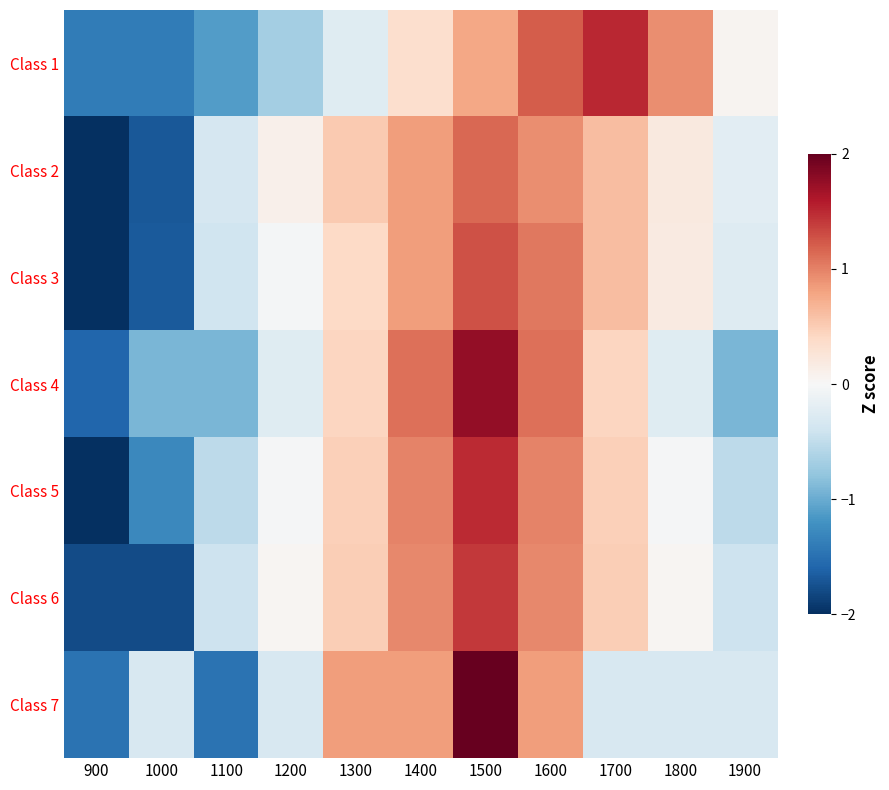

Reading left to right, transcribe all the data shown in this chart.

Class 1: 900=-1.4	1000=-1.4	1100=-1.1	1200=-0.7	1300=-0.2	1400=0.3	1500=0.8	1600=1.2	1700=1.5	1800=0.9	1900=0.1
Class 2: 900=-2.0	1000=-1.7	1100=-0.3	1200=0.1	1300=0.5	1400=0.8	1500=1.1	1600=0.9	1700=0.6	1800=0.2	1900=-0.2
Class 3: 900=-2.0	1000=-1.7	1100=-0.4	1200=-0.0	1300=0.4	1400=0.8	1500=1.3	1600=1.1	1700=0.6	1800=0.2	1900=-0.3
Class 4: 900=-1.6	1000=-0.9	1100=-0.9	1200=-0.2	1300=0.4	1400=1.1	1500=1.8	1600=1.1	1700=0.4	1800=-0.2	1900=-0.9
Class 5: 900=-2.0	1000=-1.3	1100=-0.5	1200=-0.0	1300=0.5	1400=1.0	1500=1.5	1600=1.0	1700=0.5	1800=-0.0	1900=-0.5
Class 6: 900=-1.8	1000=-1.8	1100=-0.4	1200=0.0	1300=0.5	1400=1.0	1500=1.4	1600=1.0	1700=0.5	1800=0.0	1900=-0.4
Class 7: 900=-1.5	1000=-0.3	1100=-1.5	1200=-0.3	1300=0.8	1400=0.8	1500=2.0	1600=0.8	1700=-0.3	1800=-0.3	1900=-0.3